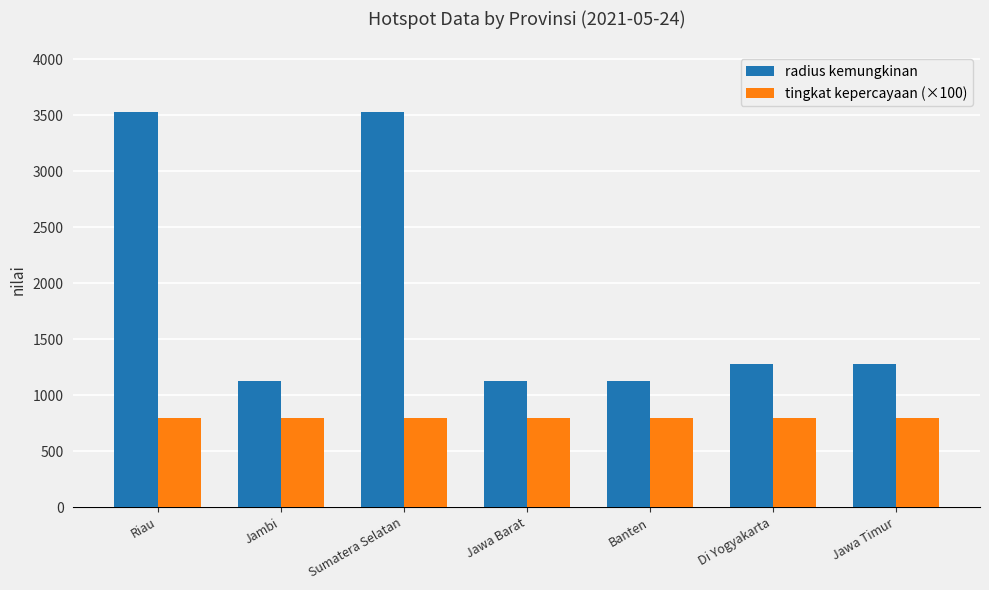

What is the average value of the radius kemungkinan series?

1856